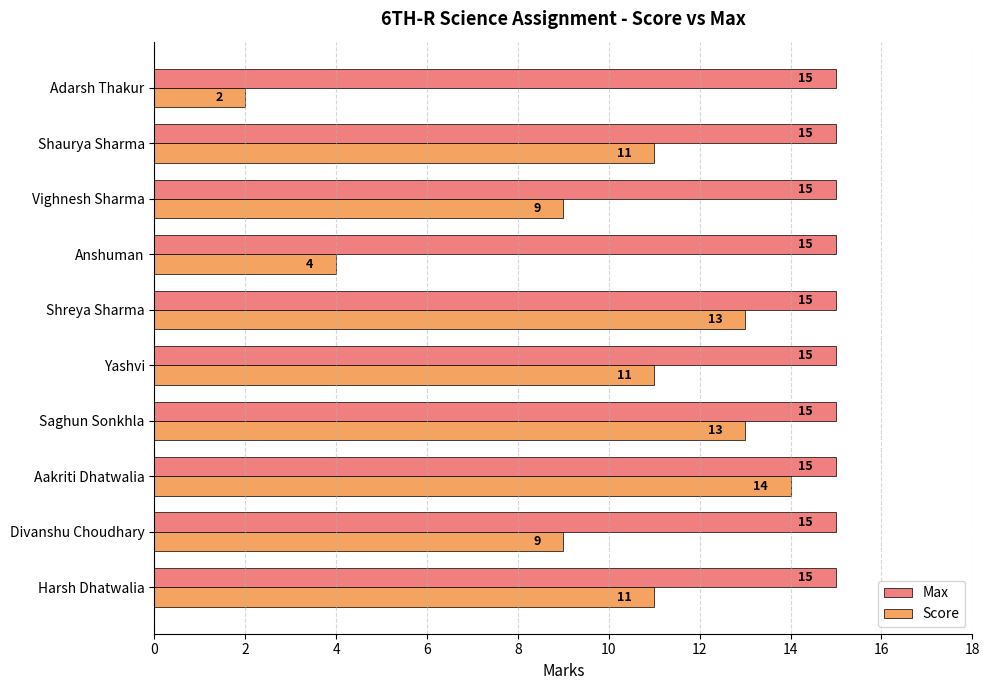

List the series in order of their peak value, highest first.

Max, Score